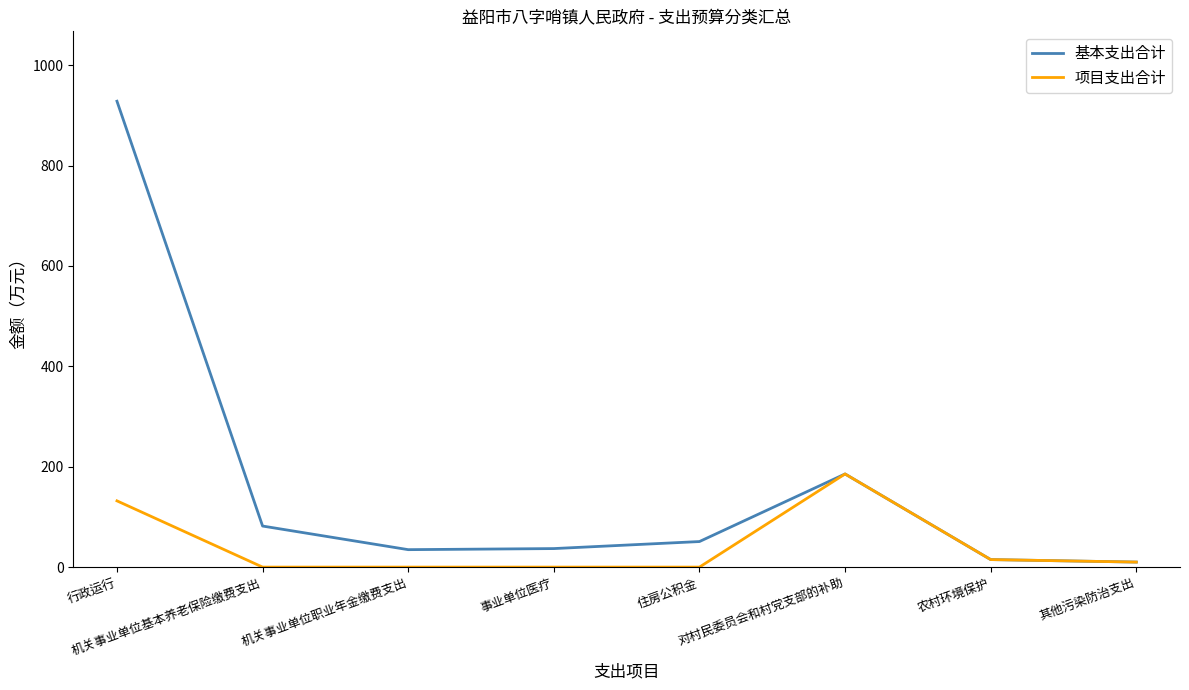

Which series has the largest total across all categories?

基本支出合计